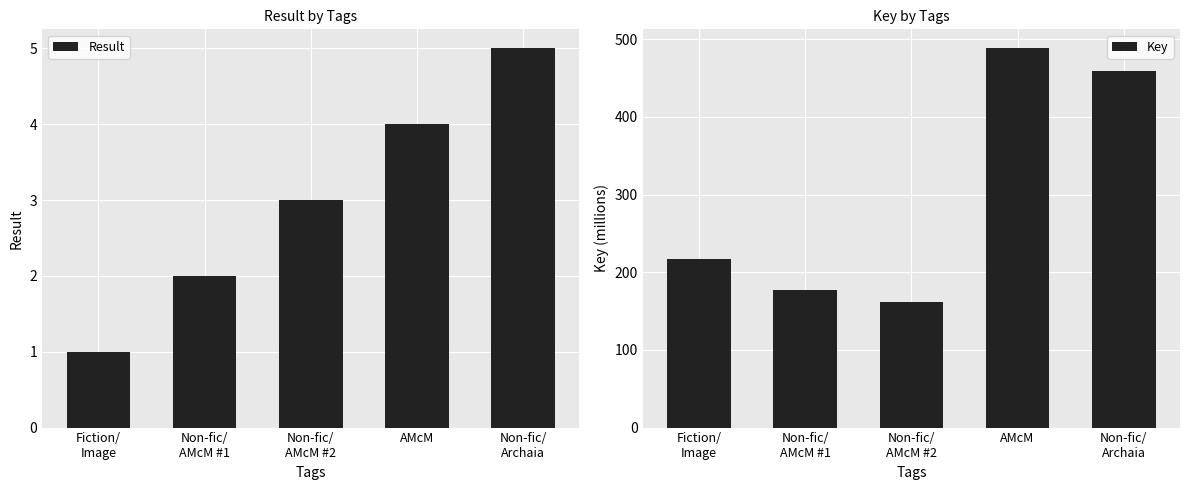

Rank the series by their average value, from lowest to highest.

Result, Key